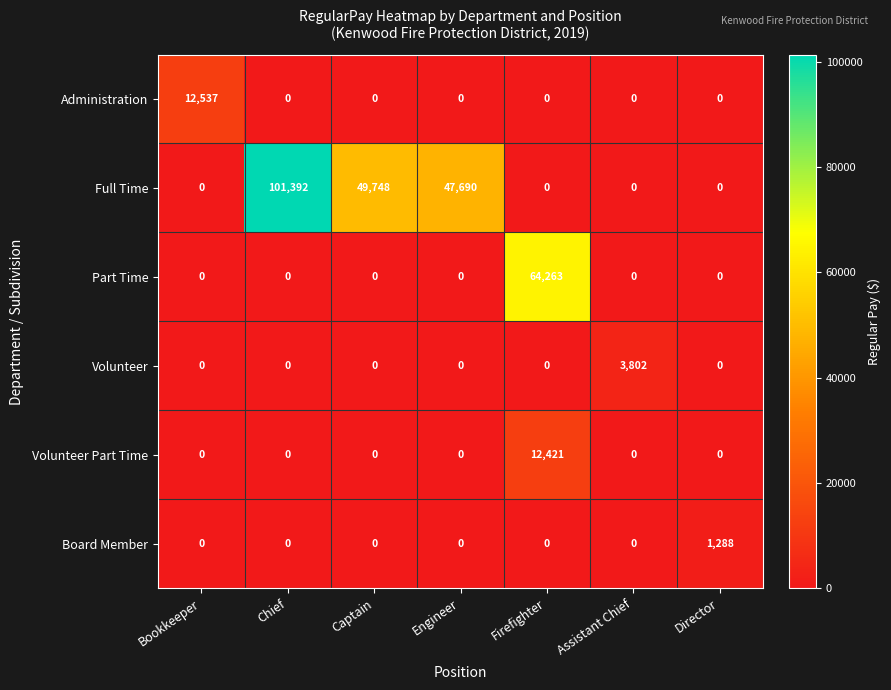

What is the total value across all series at Engineer?

47690